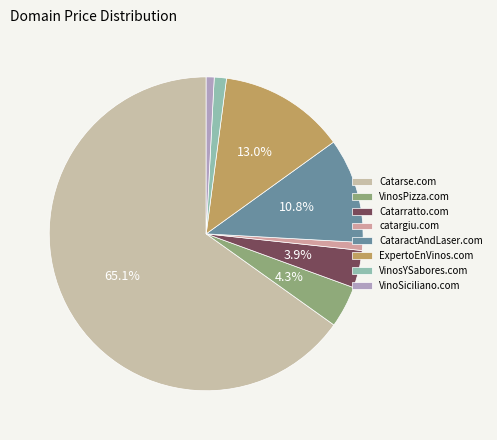

What percentage do VinosYSabores.com and VinosPizza.com together represent?

5.6%